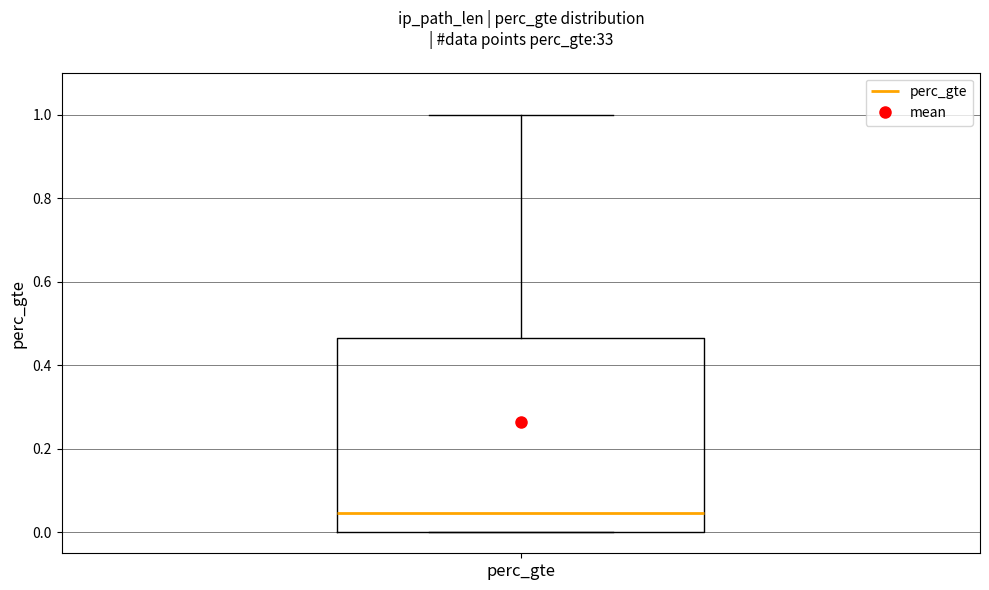

Read this box plot against the y-axis: the position of the median line, the range covered by the box, and the ends of both whiskers. The values are not printed on the chart, so give them approximately, as read against the axis.

median 0.04, box 0.00 to 0.46, whiskers 0.00 to 1.00